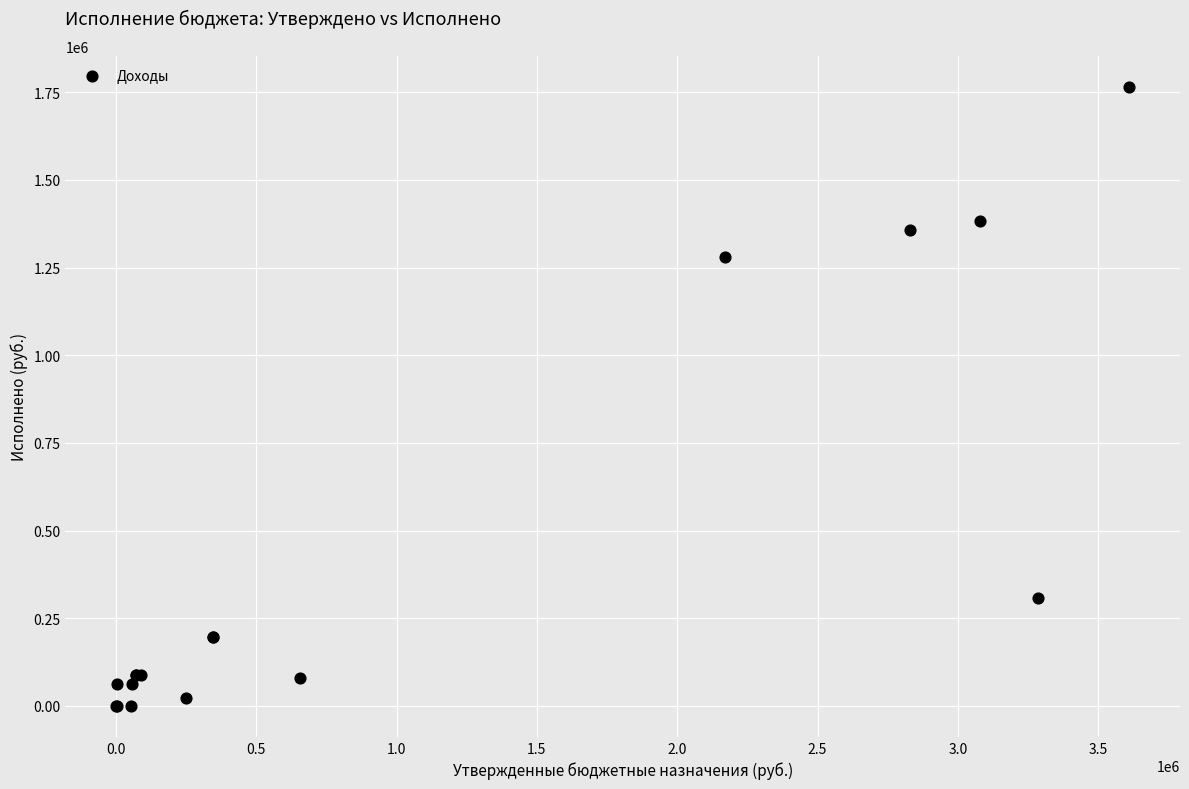

What Y value in the scatter plot is closest to 882573?

1279891.9